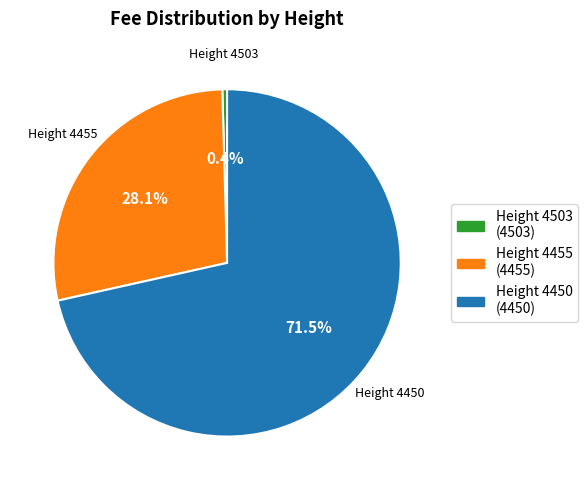

What is the ratio of the value at Height 4450 (4450) to the value at Height 4455 (4455)?

2.5